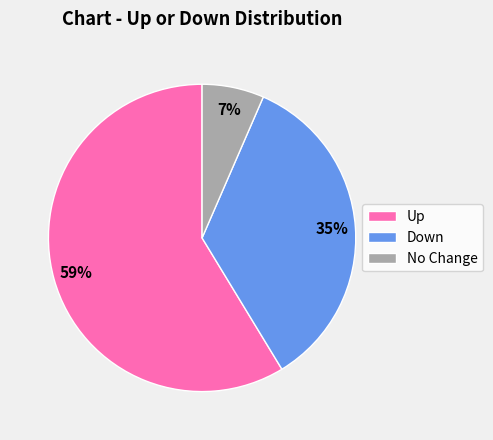

True or false: Down accounts for 28% of the total.

False